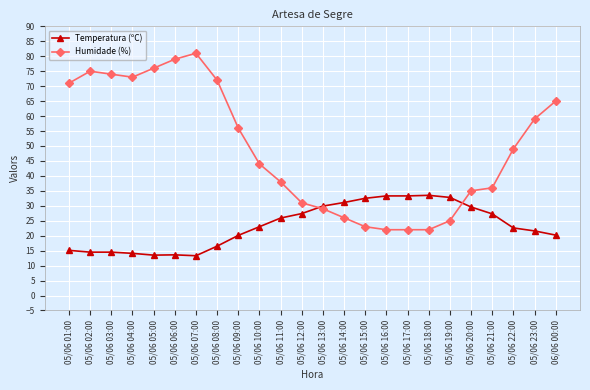

Between 05/06 04:00 and 05/06 18:00, which series saw the biggest shift?

Humidade (%)